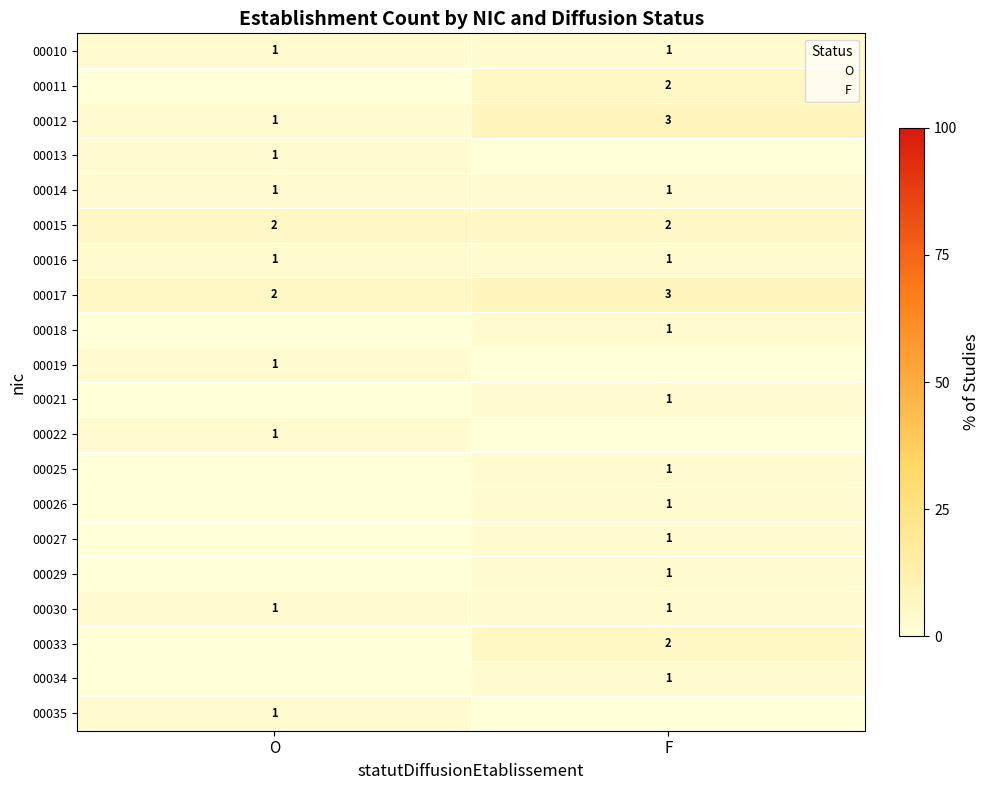

How many values in 00033 are above zero?

1